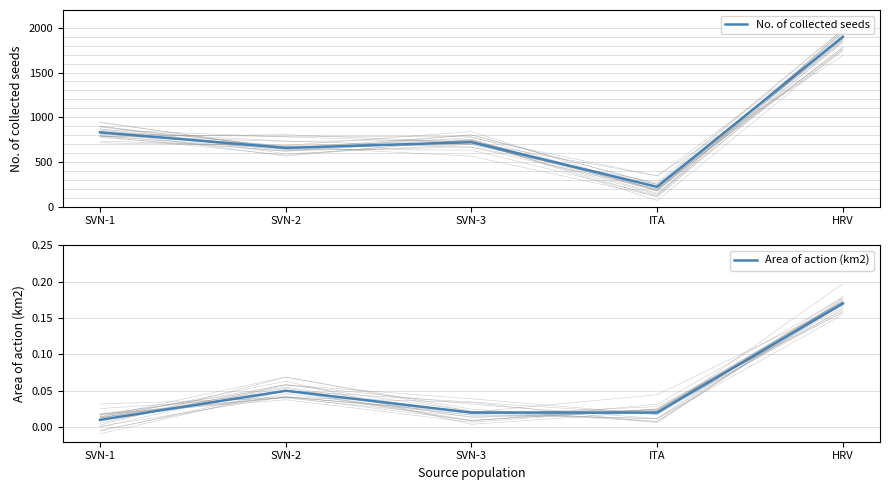

How many lines are shown in the chart?

2